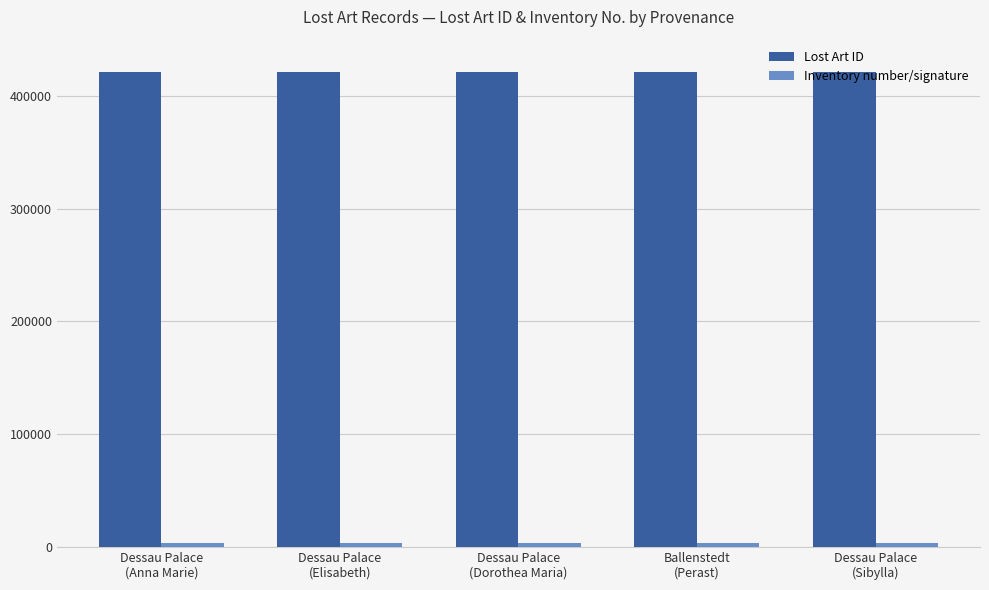

What is the greatest value displayed?

421103